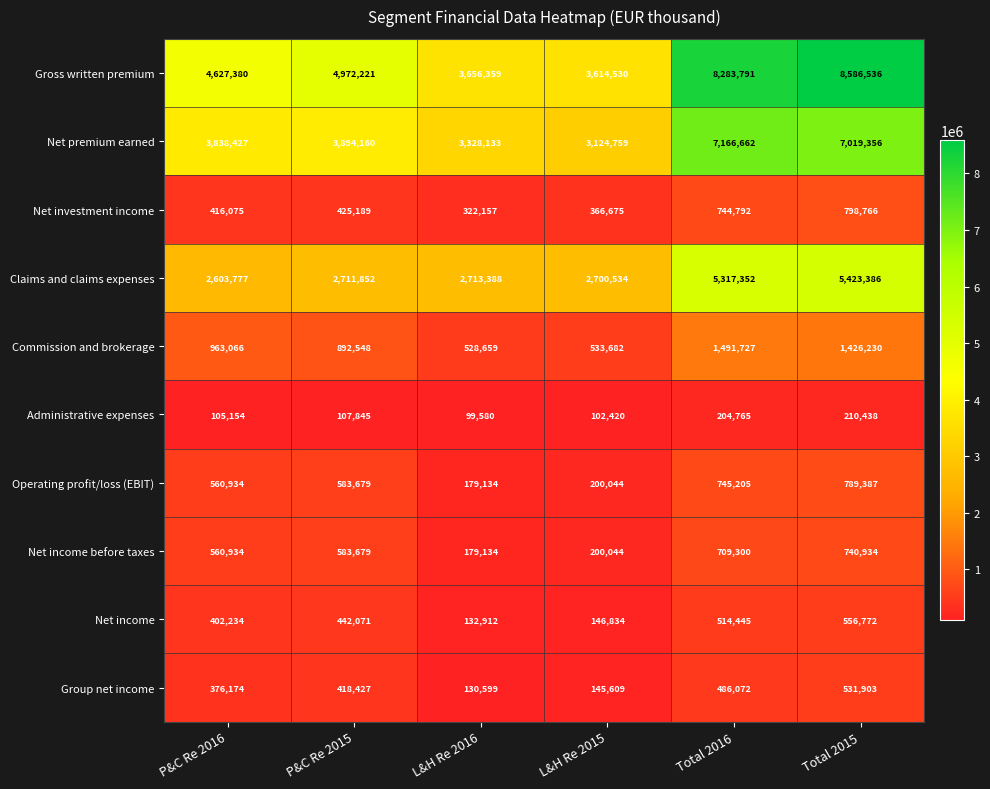

Rank the series by their maximum value, from lowest to highest.

Administrative expenses, Group net income, Net income, Net income before taxes, Operating profit/loss (EBIT), Net investment income, Commission and brokerage, Claims and claims expenses, Net premium earned, Gross written premium